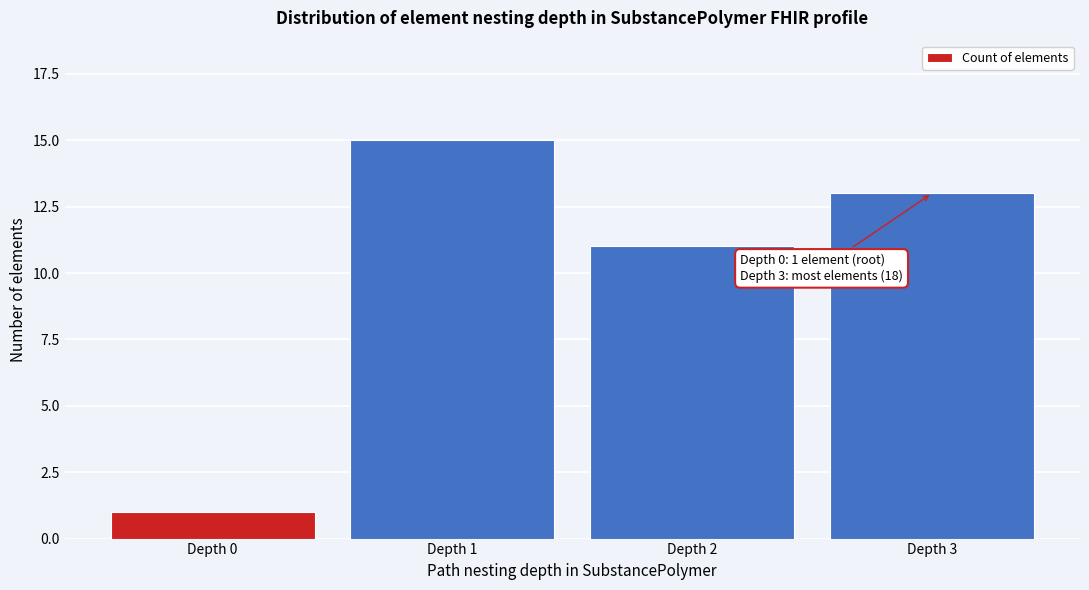

Reading left to right, transcribe all the data shown in this chart.

Depth 0=1	Depth 1=15	Depth 2=11	Depth 3=13